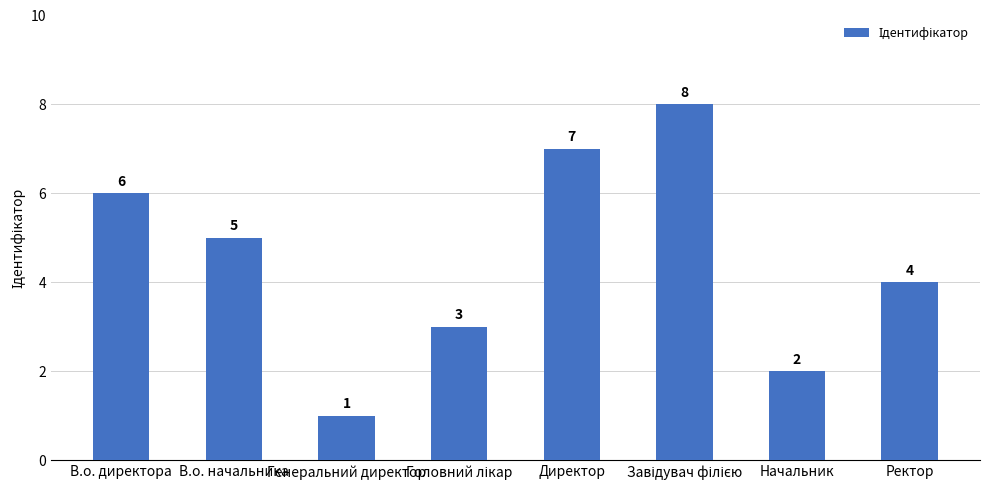

How many series are shown in this chart?

1